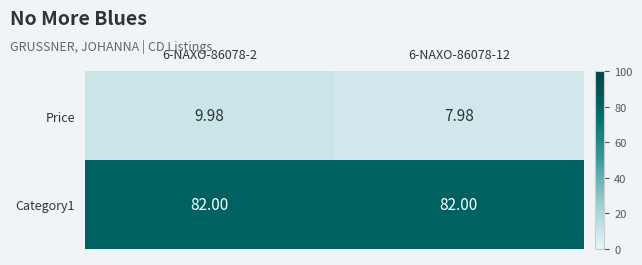

Is the value of Price at 6-NAXO-86078-2 greater than the value of Category1 at 6-NAXO-86078-2?

No